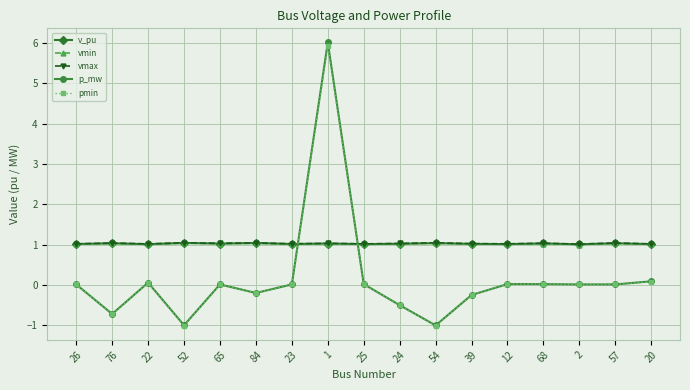

How many series are shown in this chart?

5